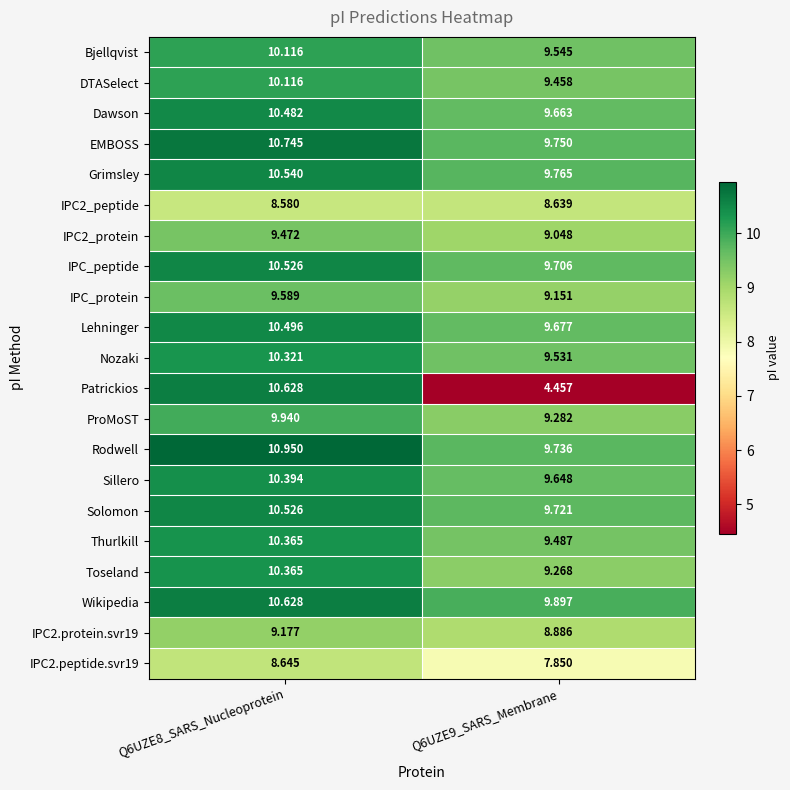

Is the value of Solomon at Q6UZE8_SARS_Nucleoprotein greater than the value of Lehninger at Q6UZE9_SARS_Membrane?

Yes